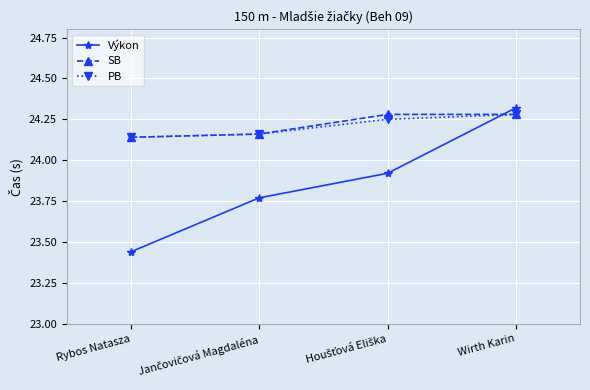

True or false: SB has more than 1 interior local peaks.

False